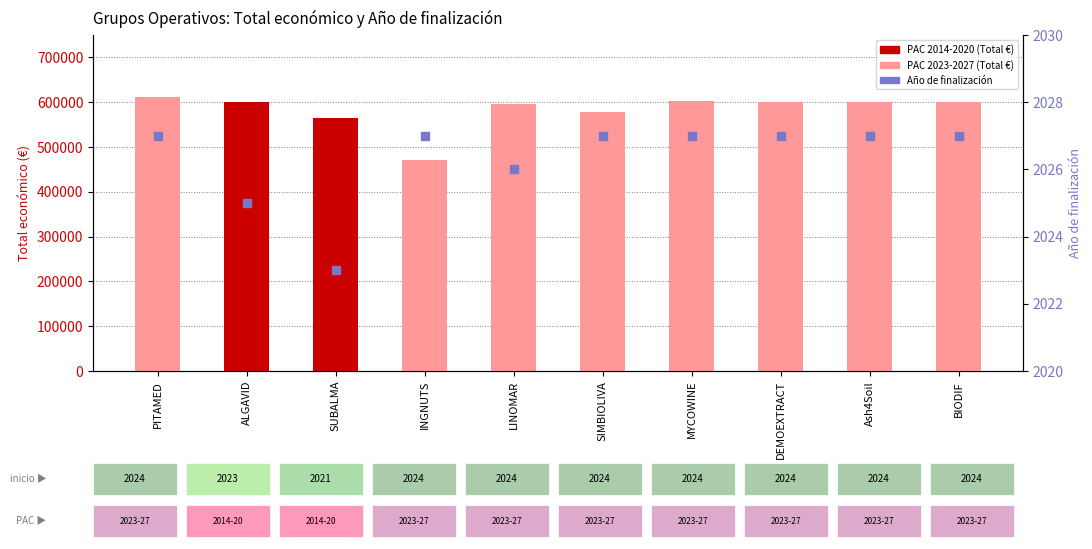

What is the total value across all series at ALGAVID?

601908